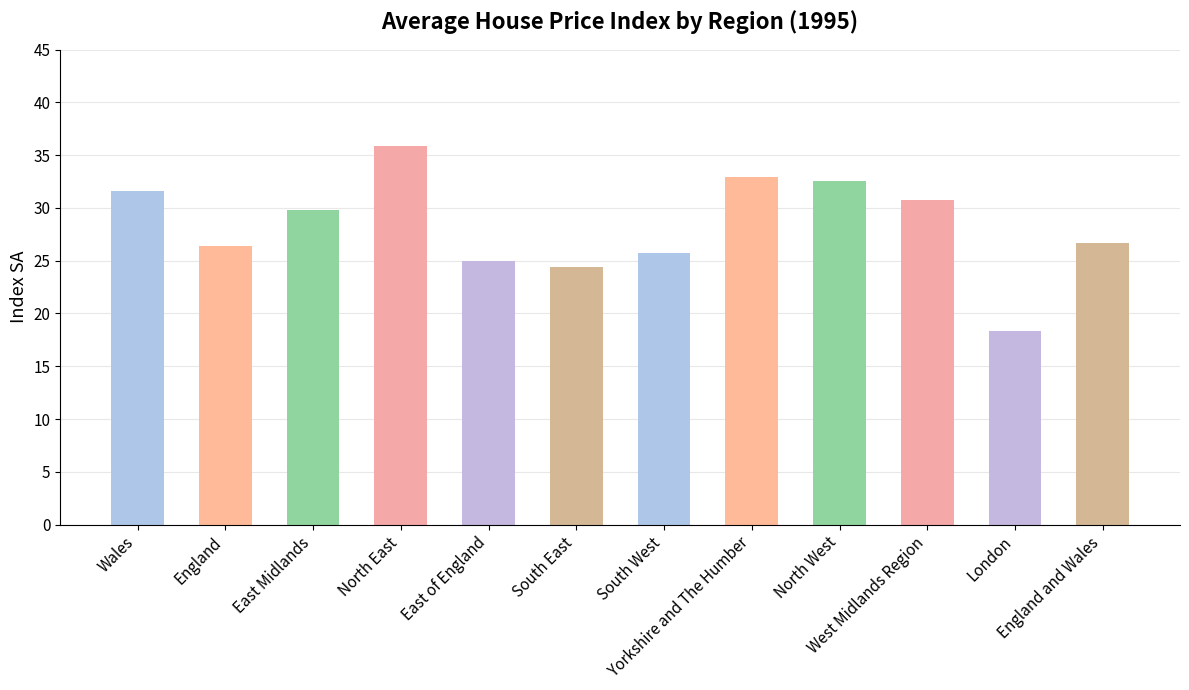

Approximately how many times larger is the value at West Midlands Region compared to Yorkshire and The Humber?

0.9